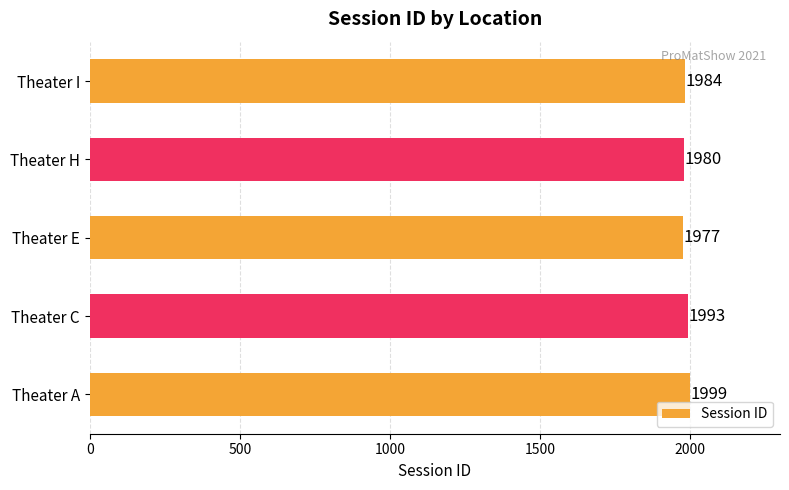

True or false: the data shows 437 at Theater H.

False